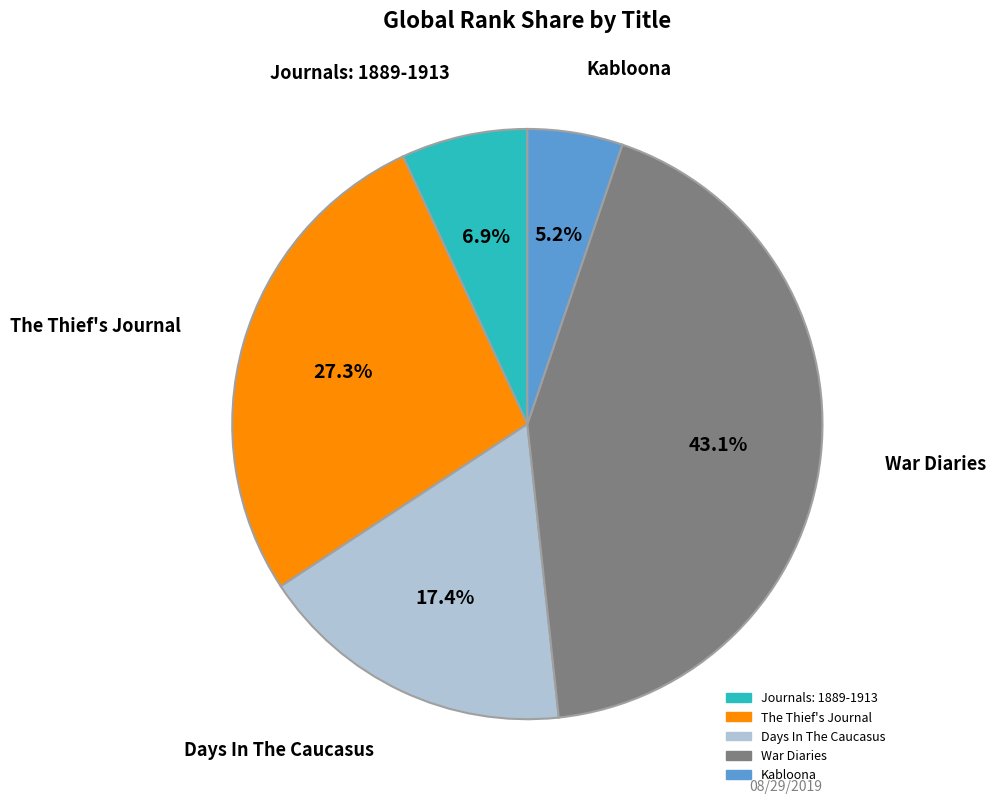

To the nearest percent, what is the difference between the Days In The Caucasus and The Thief's Journal slice percentages?

10%